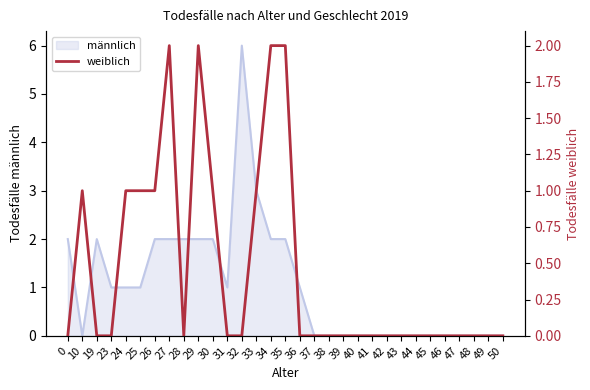

True or false: männlich has a value of 1 at 0.

False